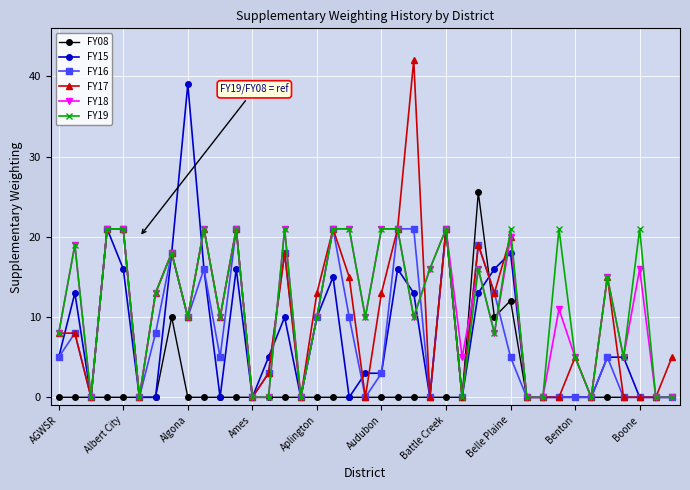

Reading right to left, extract all data points from this chart.

FY08: 0.0	0.0	0.0	0.0	0.0	0.0	0.0	0.0	0.0	0.0	12.1	10.0	25.5	0.0	0.0	0.0	0.0	0.0	0.0	0.0	0.0	0.0	0.0	0.0	0.0	0.0	0.0	0.0	0.0	0.0	0.0	10.0	0.0	0.0	0.0	0.0	0.0	0.0	0.0
FY15: 0.0	0.0	0.0	5.0	5.0	0.0	0.0	0.0	0.0	0.0	18.0	16.0	13.0	0.0	21.0	0.0	13.0	16.0	3.0	3.0	0.0	15.0	10.0	0.0	10.0	5.0	0.0	16.0	0.0	16.0	39.0	18.0	0.0	0.0	16.0	21.0	0.0	13.0	5.0
FY16: 0.0	0.0	0.0	0.0	5.0	0.0	0.0	0.0	0.0	0.0	5.0	13.0	19.0	0.0	21.0	0.0	21.0	21.0	3.0	0.0	10.0	21.0	10.0	0.0	18.0	3.0	0.0	21.0	5.0	16.0	10.0	18.0	8.0	0.0	21.0	21.0	0.0	8.0	5.0
FY17: 5.0	0.0	0.0	0.0	15.0	0.0	5.0	0.0	0.0	0.0	20.0	13.0	19.0	0.0	21.0	0.0	42.0	21.0	13.0	0.0	15.0	21.0	13.0	0.0	18.0	3.0	0.0	21.0	10.0	21.0	10.0	18.0	13.0	0.0	21.0	21.0	0.0	8.0	8.0
FY18: 0.0	0.0	16.0	5.0	15.0	0.0	5.0	11.0	0.0	0.0	20.0	8.0	16.0	5.0	21.0	16.0	10.0	21.0	21.0	10.0	21.0	21.0	10.0	0.0	21.0	0.0	0.0	21.0	10.0	21.0	10.0	18.0	13.0	0.0	21.0	21.0	0.0	19.0	8.0
FY19: 0.0	0.0	21.0	5.0	15.0	0.0	5.0	21.0	0.0	0.0	21.0	8.0	16.0	0.0	21.0	16.0	10.0	21.0	21.0	10.0	21.0	21.0	10.0	0.0	21.0	0.0	0.0	21.0	10.0	21.0	10.0	18.0	13.0	0.0	21.0	21.0	0.0	19.0	8.0